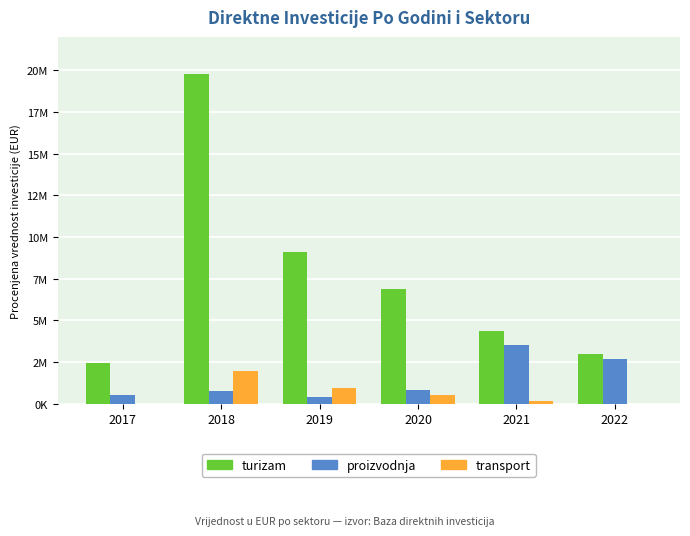

What are all the series names shown in the legend?

turizam, proizvodnja, transport